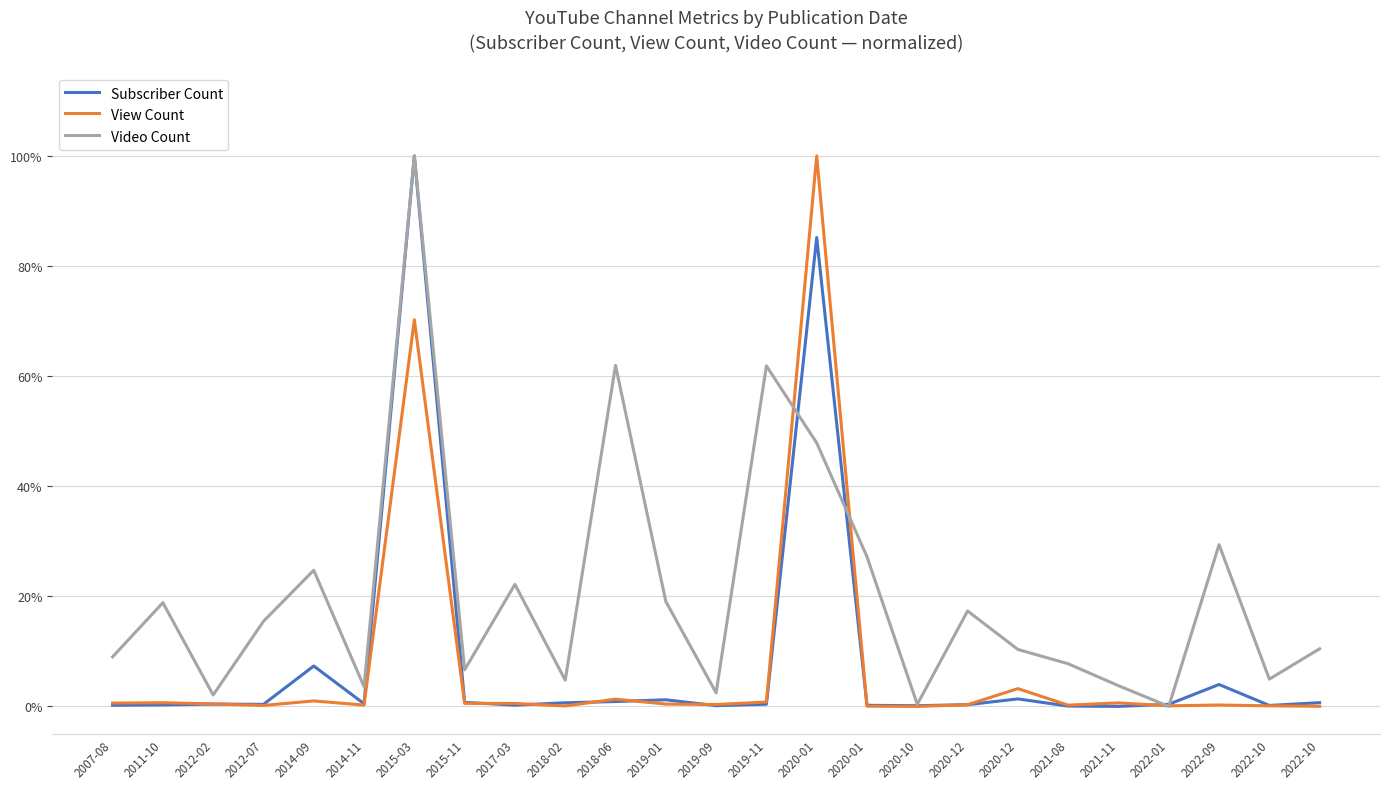

Does the chart display data point markers on the line(s)?

No